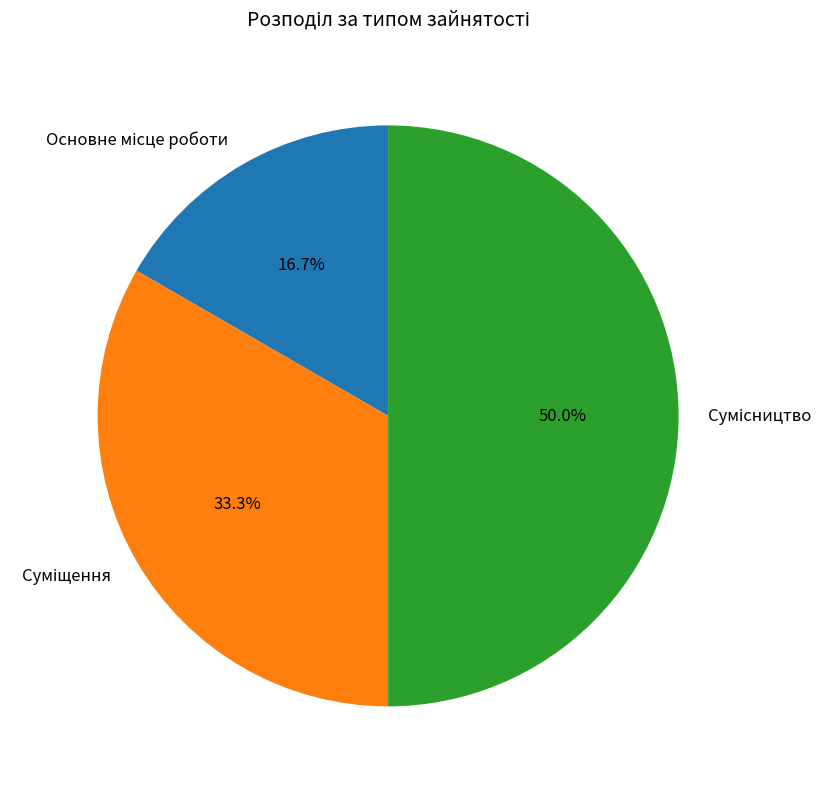

To the nearest percent, what is the difference between the largest and smallest slice percentages?

33%